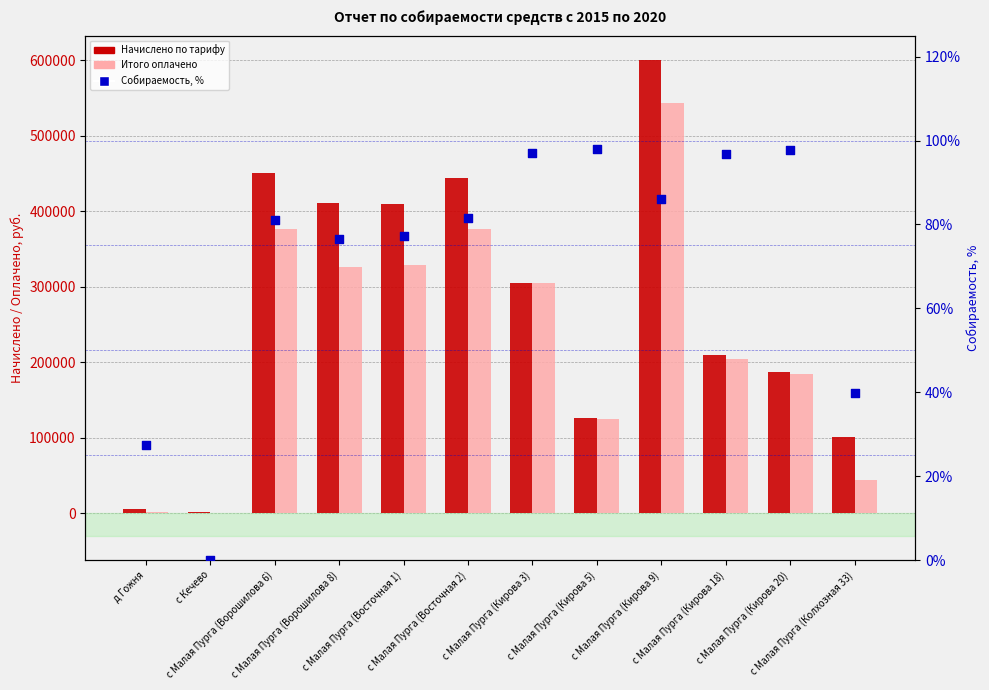

What is the total value across all series at с Кечево?

2215.0